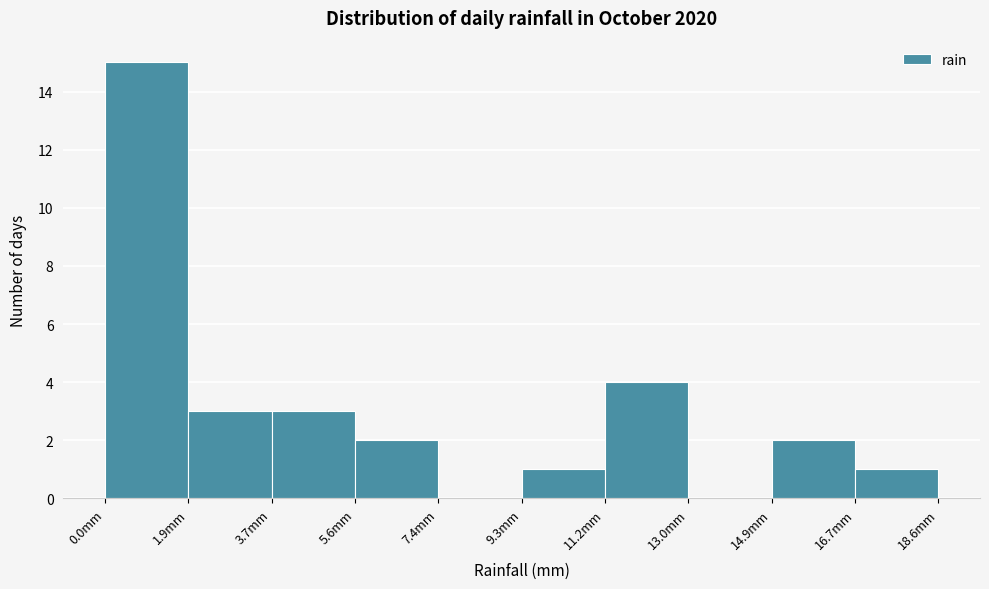

How tall is the bar that spans 16.74 to 18.60 on the x-axis? Neither the bar edges nor the heights are printed on the chart, so give them approximately, as read against the axes.

1